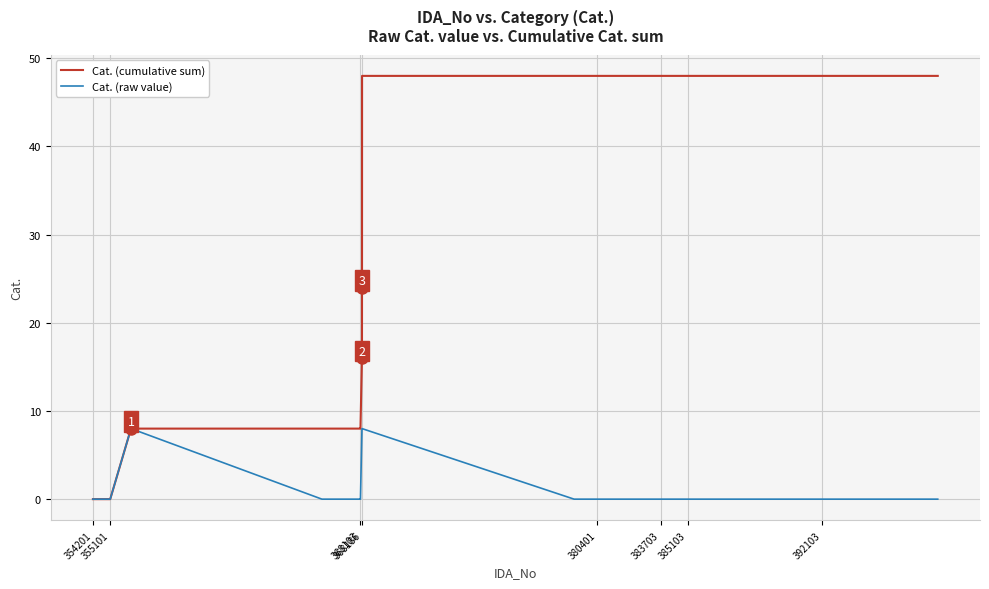

Which series has the largest total across all categories?

Cat. (cumulative sum)